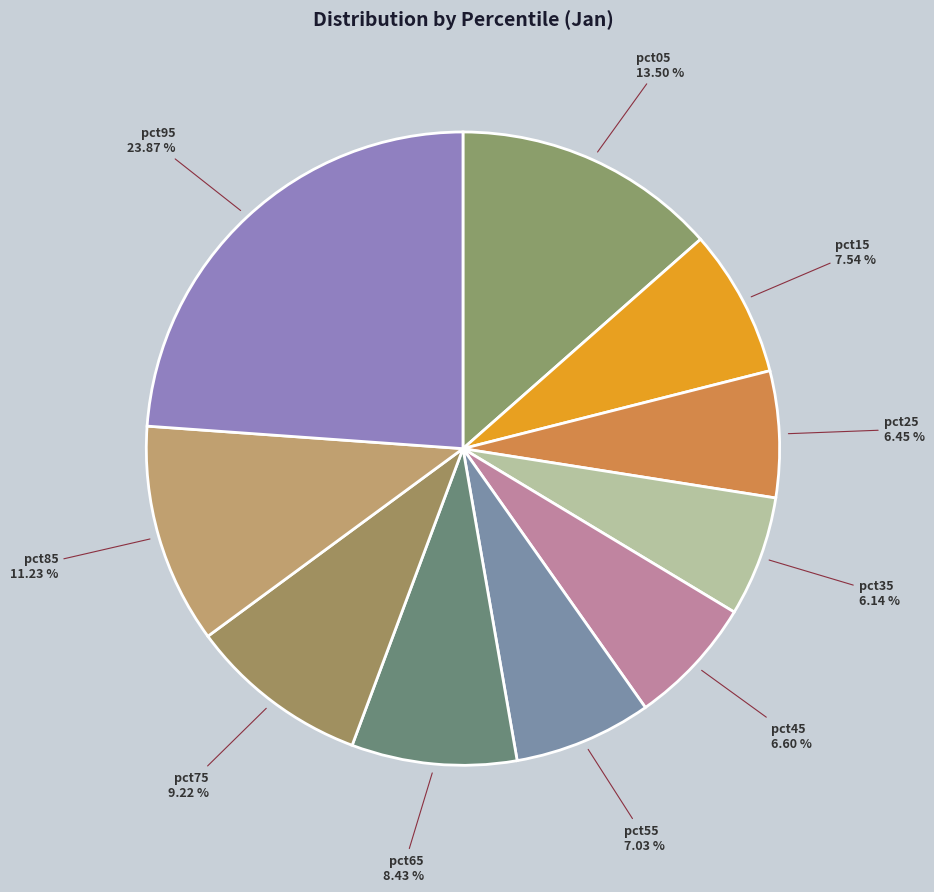

To the nearest percent, what portion does pct35 represent?

6%